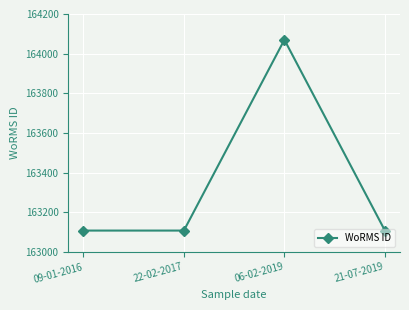

Approximately how many times larger is the value at 09-01-2016 compared to 21-07-2019?

1.0